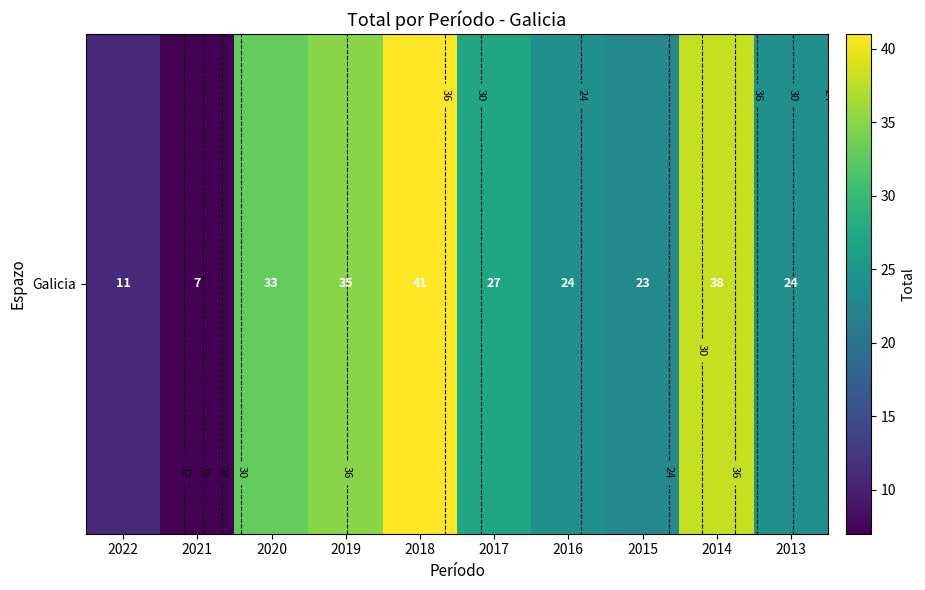

Reading left to right, list all the values displayed in this chart.

11	7	33	35	41	27	24	23	38	24